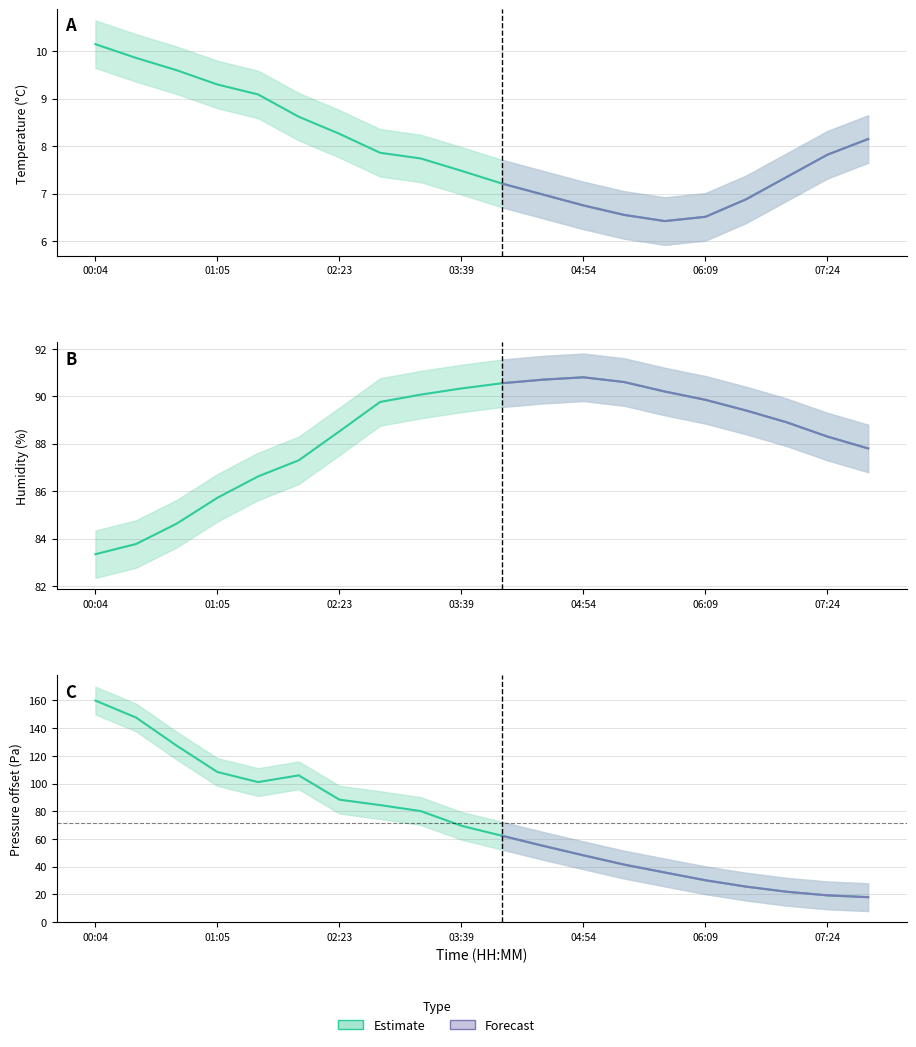

Which series has the largest total across all categories?

humidity